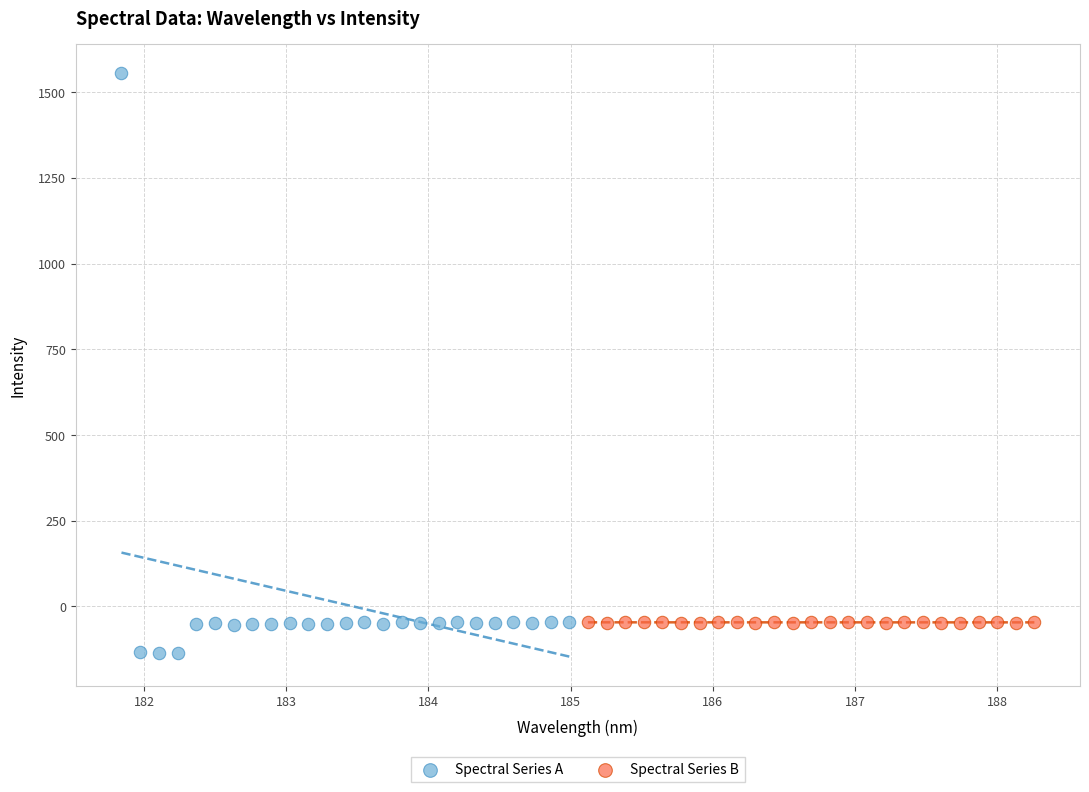

Which series contains the lowest Y value?

Spectral Series A